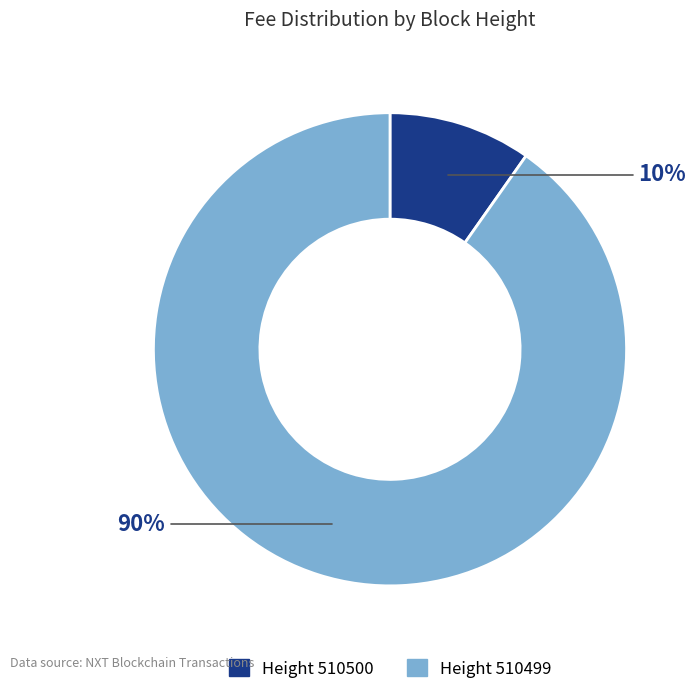

Is there any slice that represents more than half of the pie?

Yes